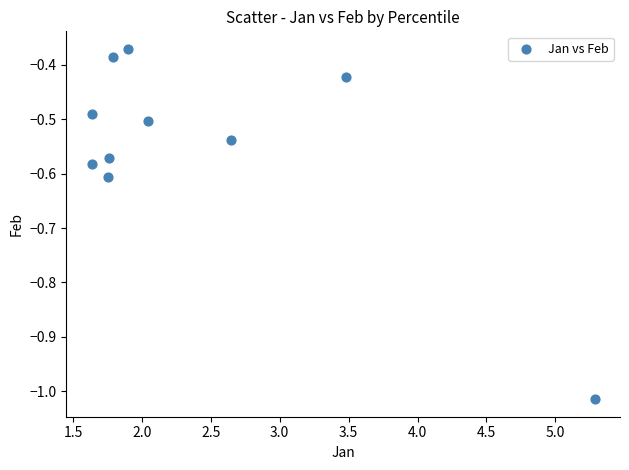

What is the average X value?

2.4